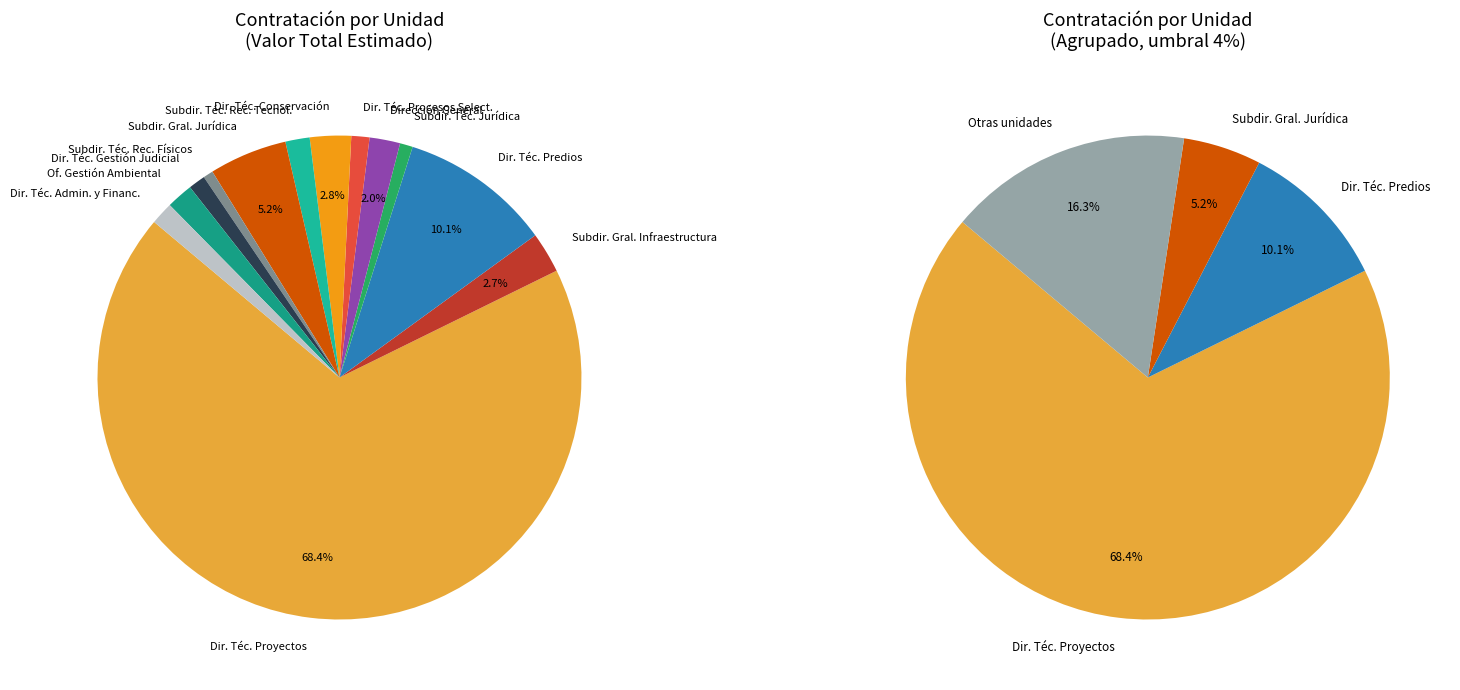

Which category has the biggest portion of the pie?

Dirección Técnica de Proyectos